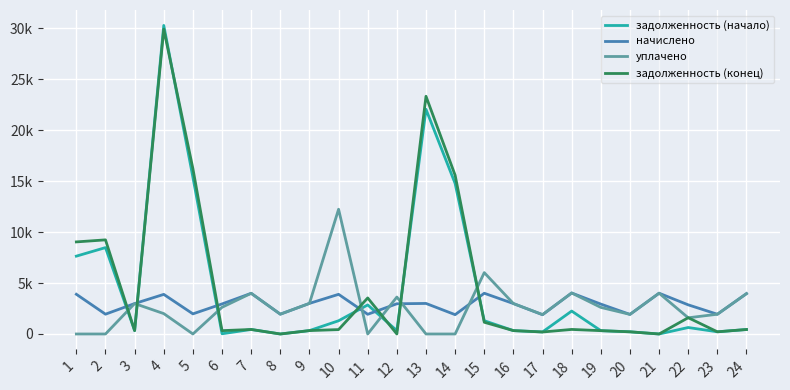

Which series has the largest range (max minus min)?

задолженность (начало)